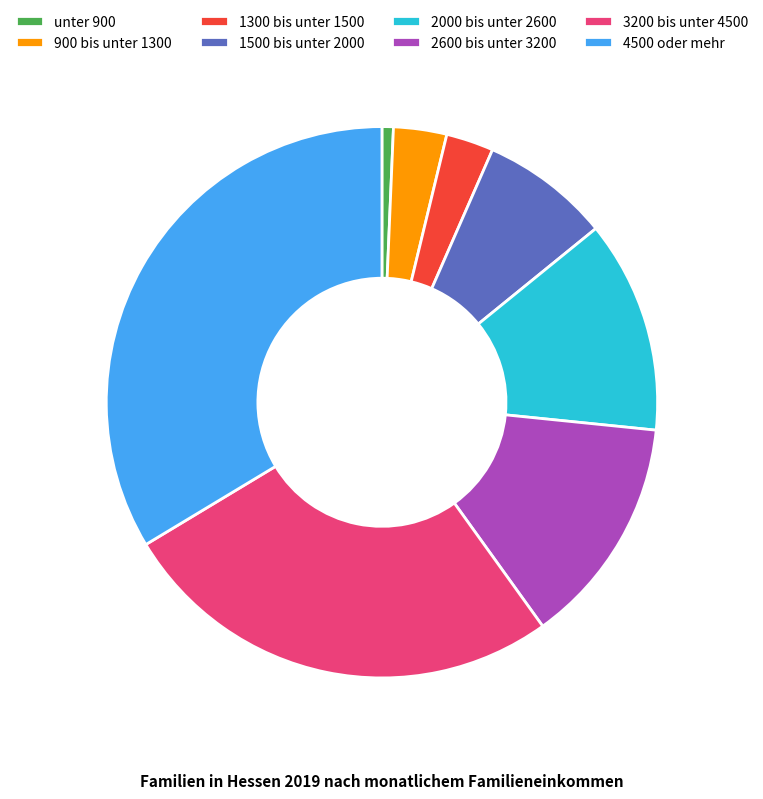

Count the number of slices in the pie.

8